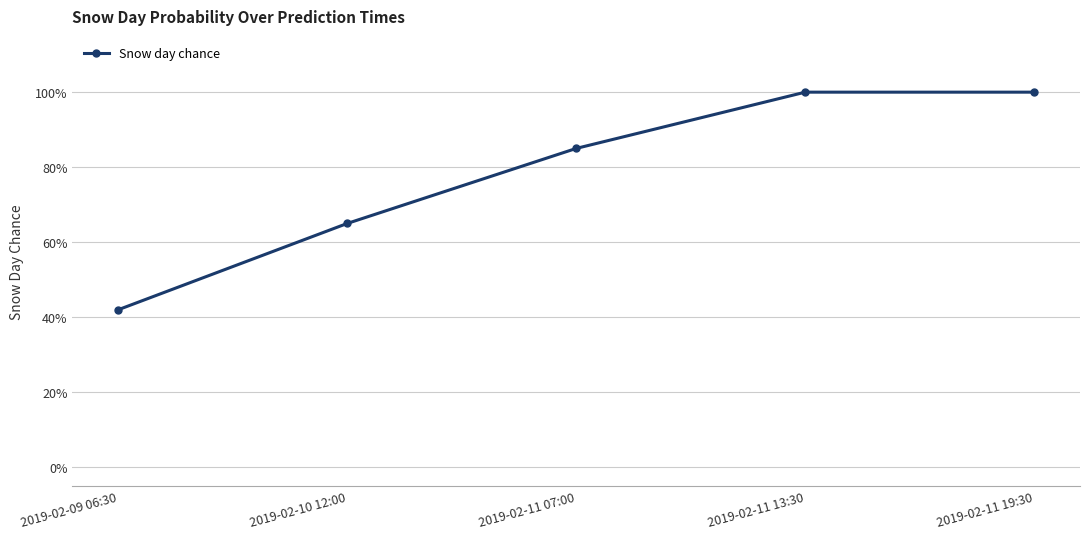

What is the change in value from 2019-02-09 06:30 to 2019-02-11 13:30?

+0.6